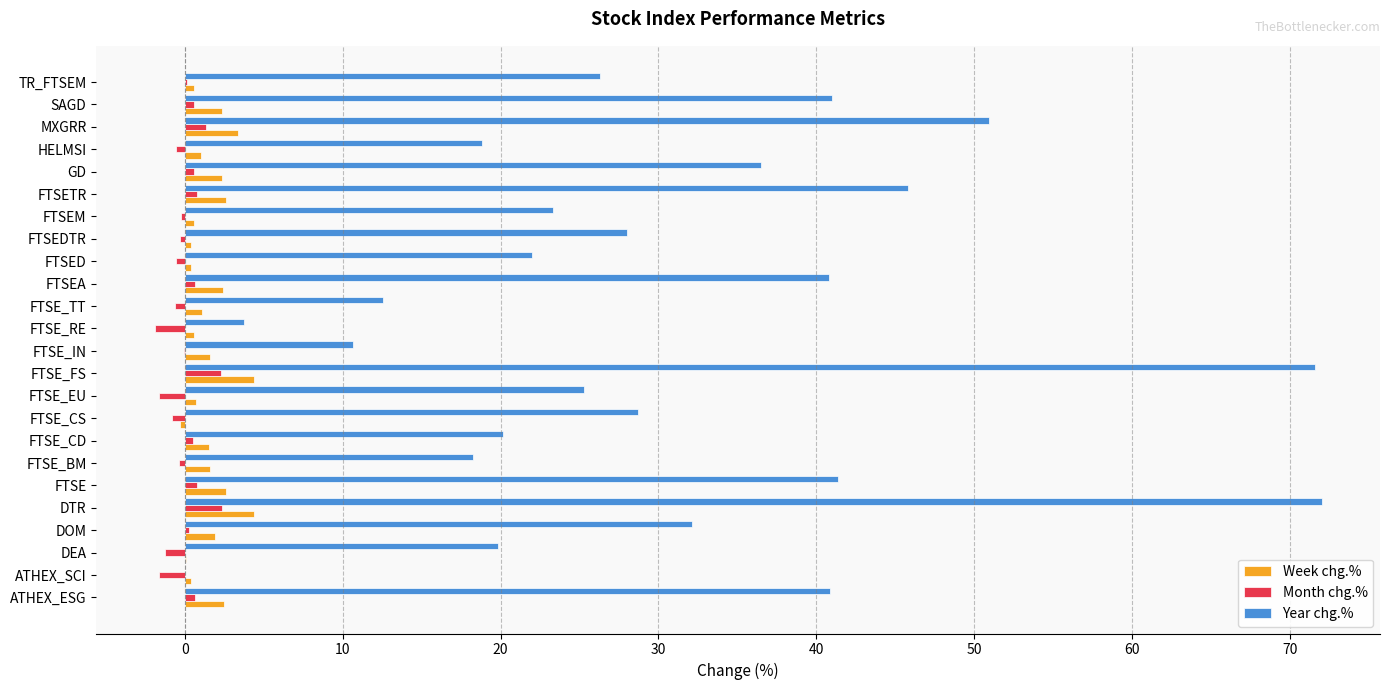

The Year chg.% series shows 6.6 at FTSE_RE. True or false?

False